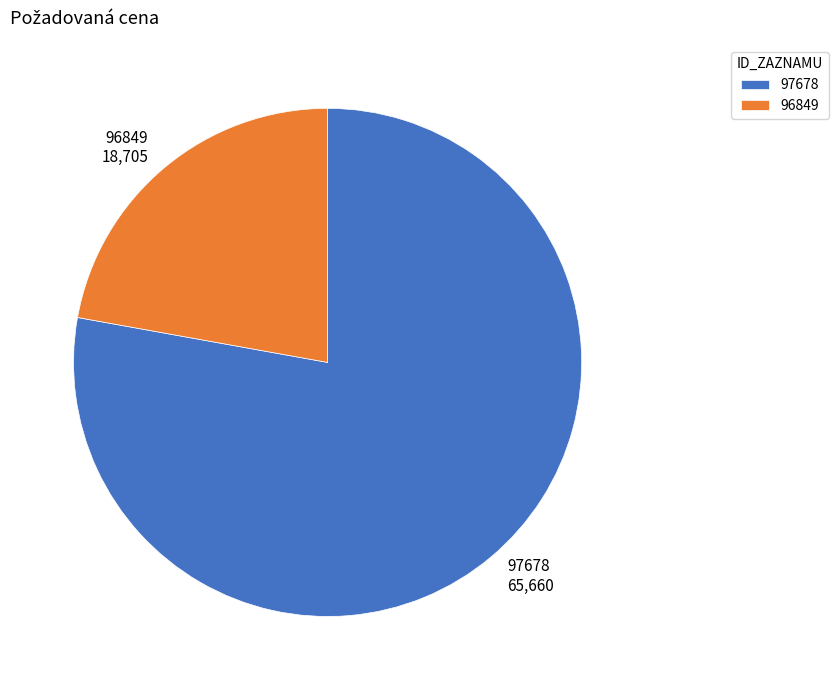

The 96849 slice represents 29% of the pie. True or false?

False